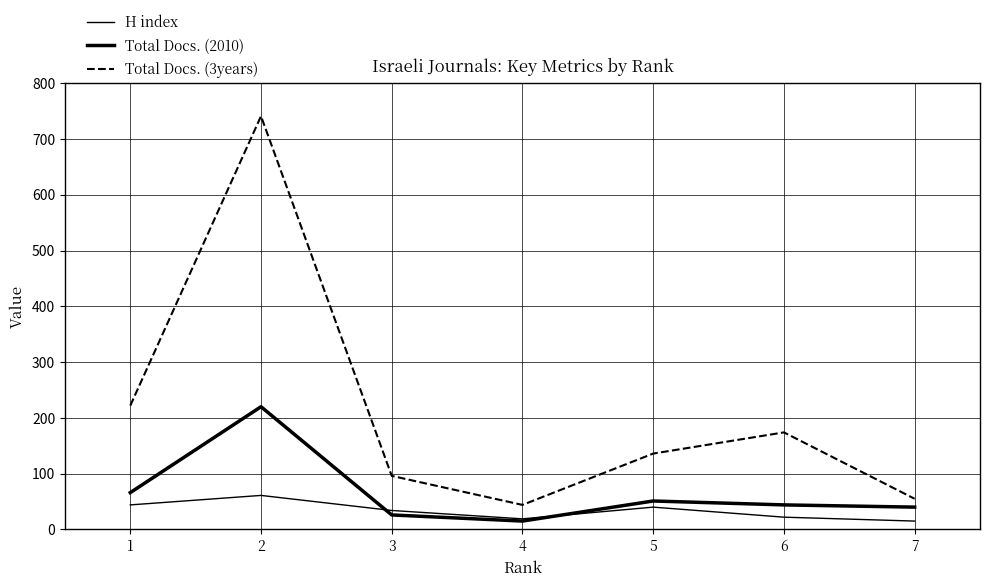

Is this an area chart (filled region under the line)?

No